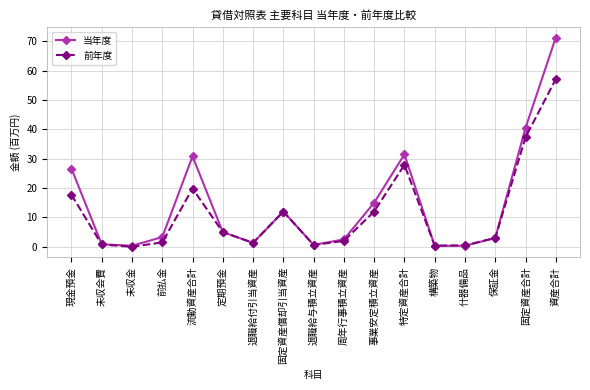

Is the value of 当年度 at 固定資産償却引当資産 greater than the value of 前年度 at 保証金?

Yes